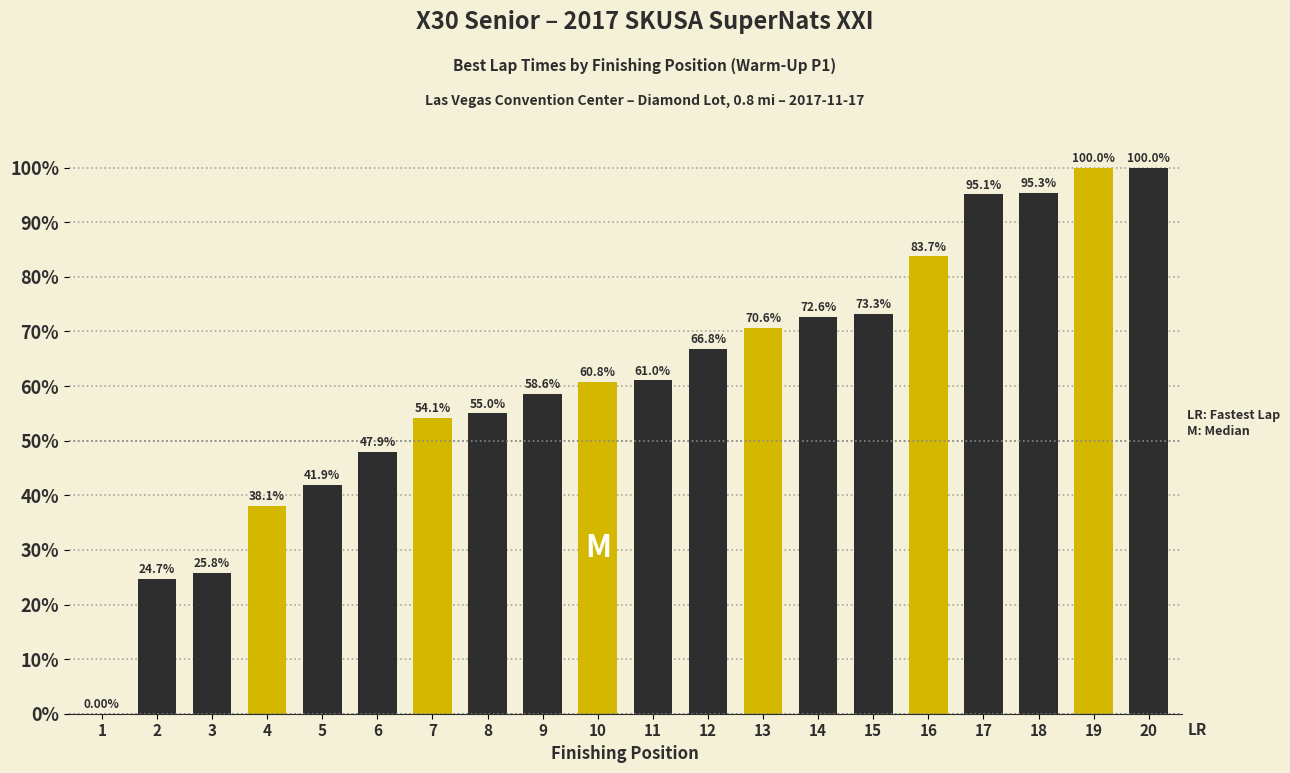

Where does the data first go above 61?

11